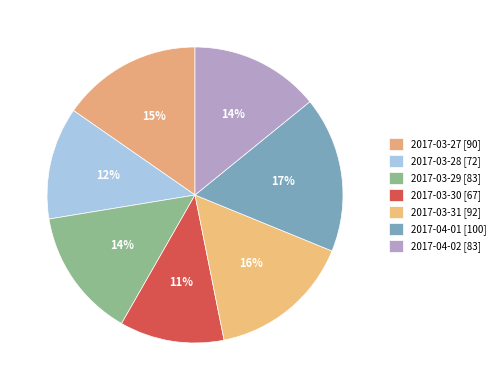

How much of the chart is everything except 2017-03-27?

84.7%